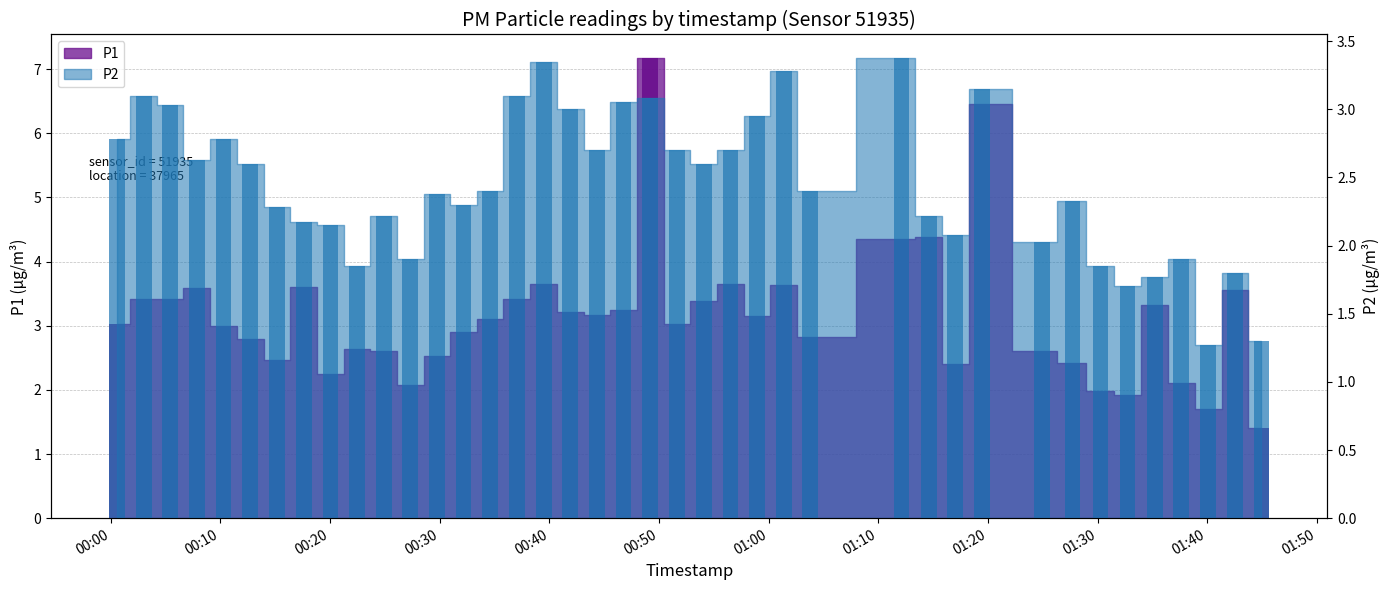

What value does the P2 series have at 2023-07-31T00:54:04?

2.6